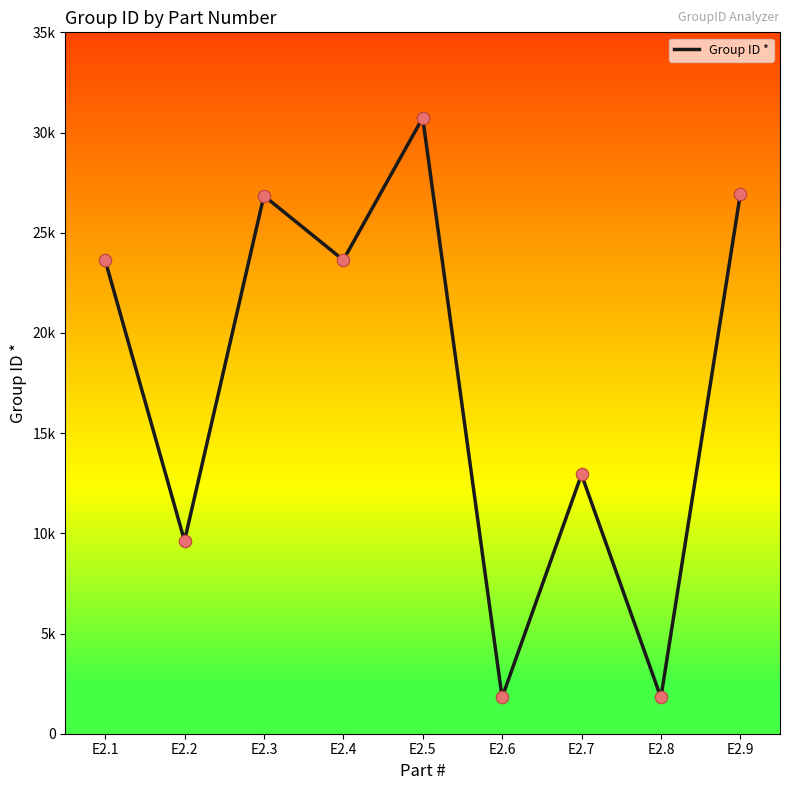

Approximately how many times larger is the value at E2.2 compared to E2.3?

0.4